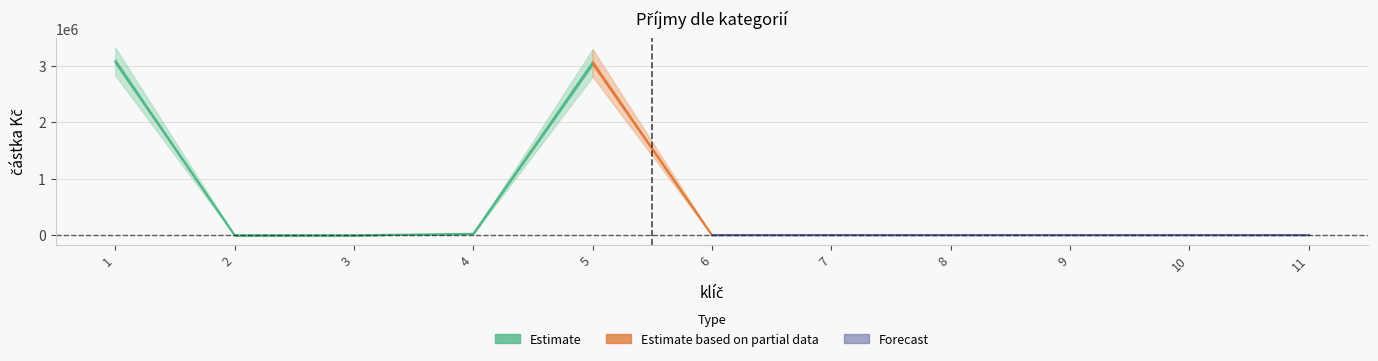

What is the difference between the values at 1 and 5?

25700.0